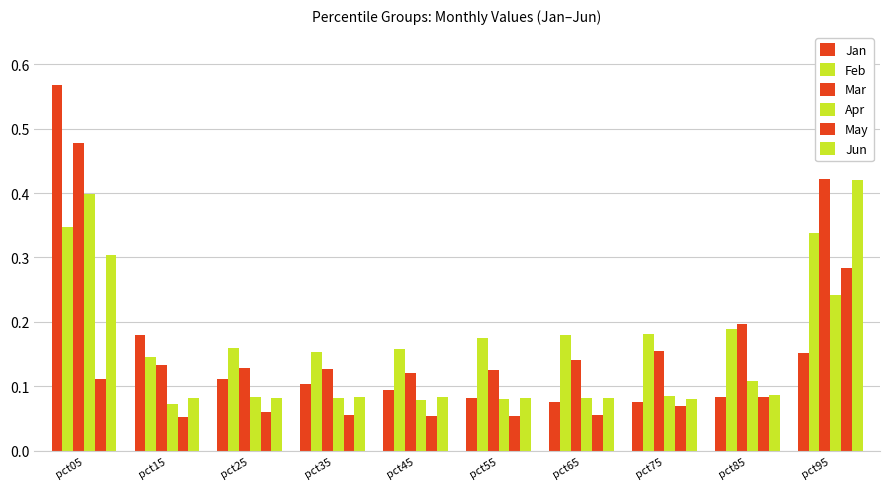

How many bars are there in total?

60